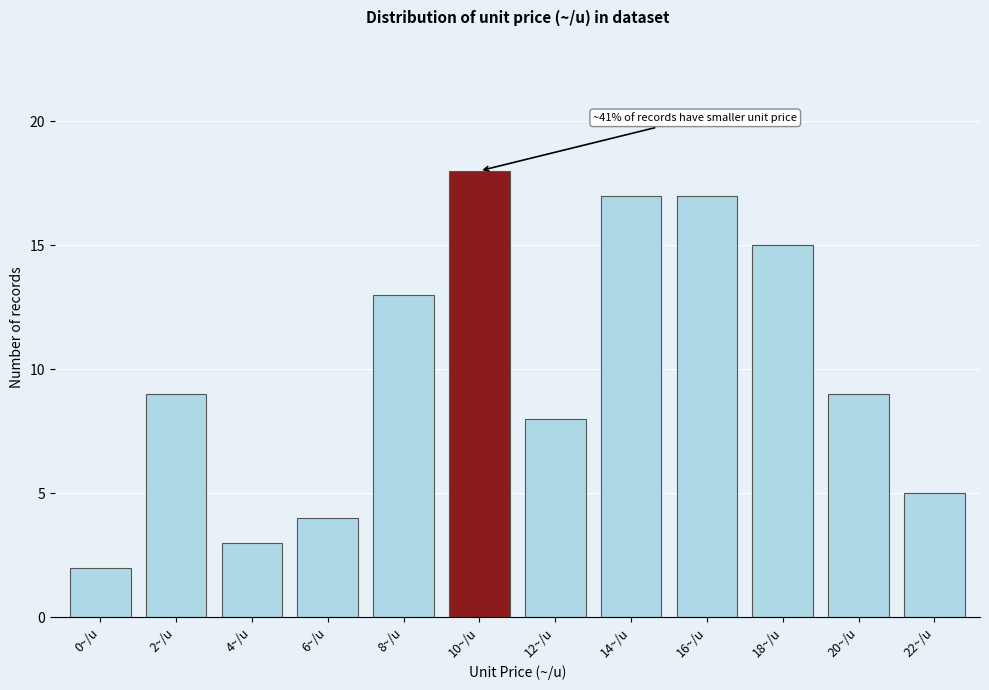

Reading left to right, transcribe all the data shown in this chart.

0~/u=2	2~/u=9	4~/u=3	6~/u=4	8~/u=13	10~/u=18	12~/u=8	14~/u=17	16~/u=17	18~/u=15	20~/u=9	22~/u=5